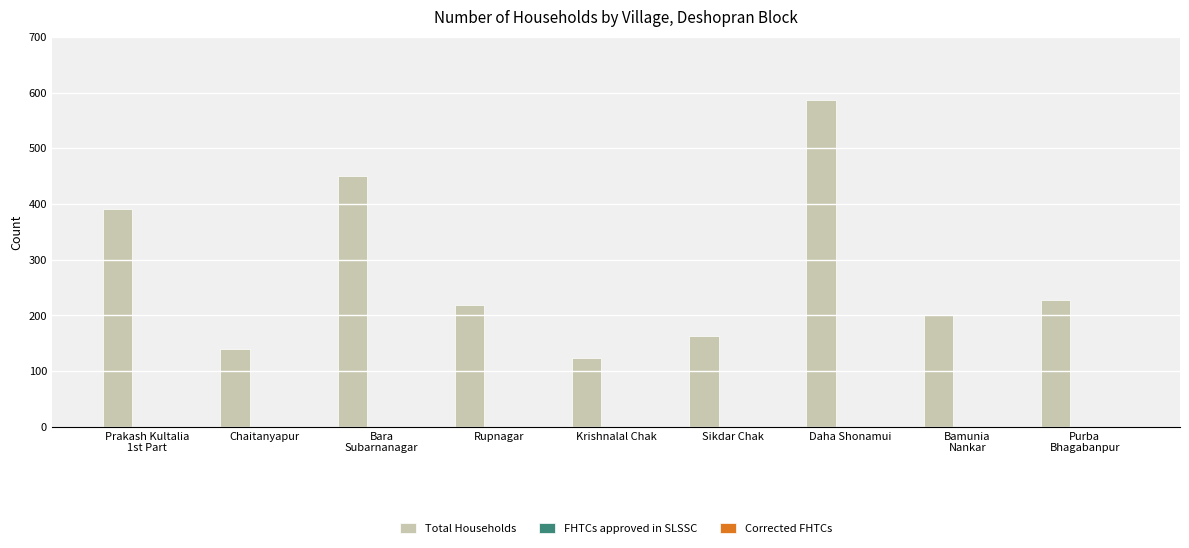

The chart shows a value of 164 at Sikdar Chak. True or false?

True